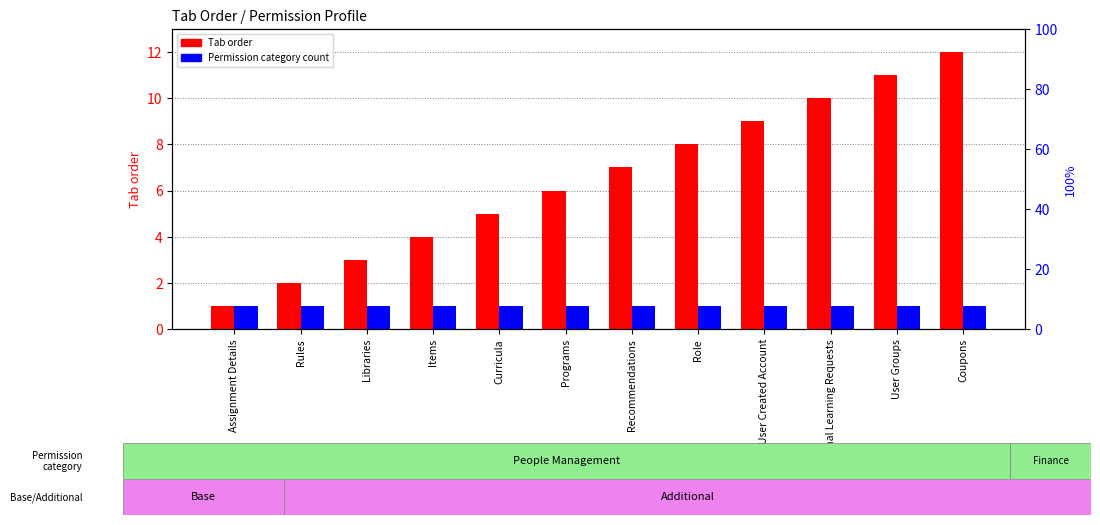

Rank the series by their maximum value, from lowest to highest.

Permission category count, Tab order